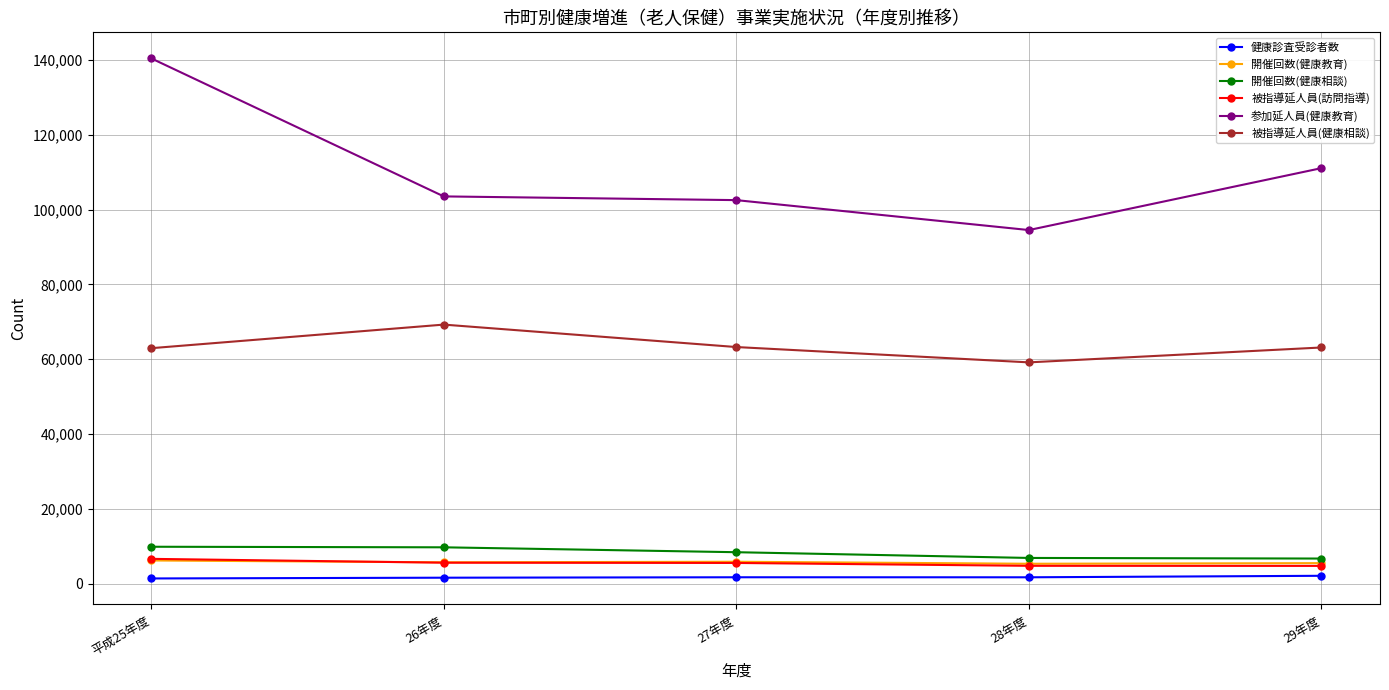

Read the 開催回数(健康教育) value at 27年度, to the nearest 10.

5860